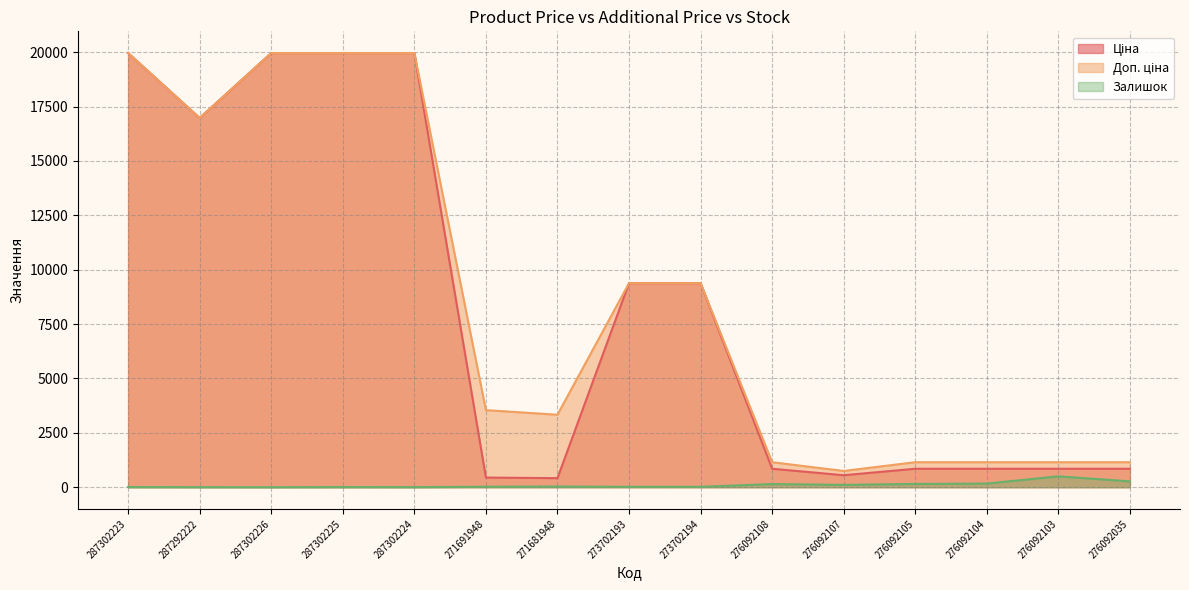

Is the value of Залишок at 287302224 greater than the value of Доп. ціна at 287292222?

No